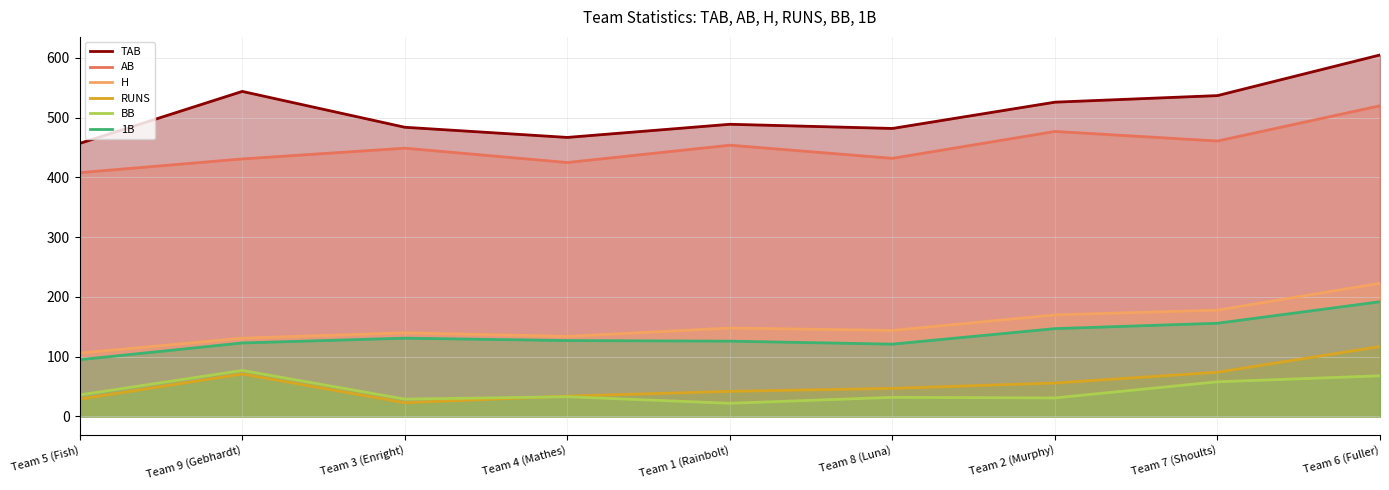

Which series has the largest total across all categories?

TAB